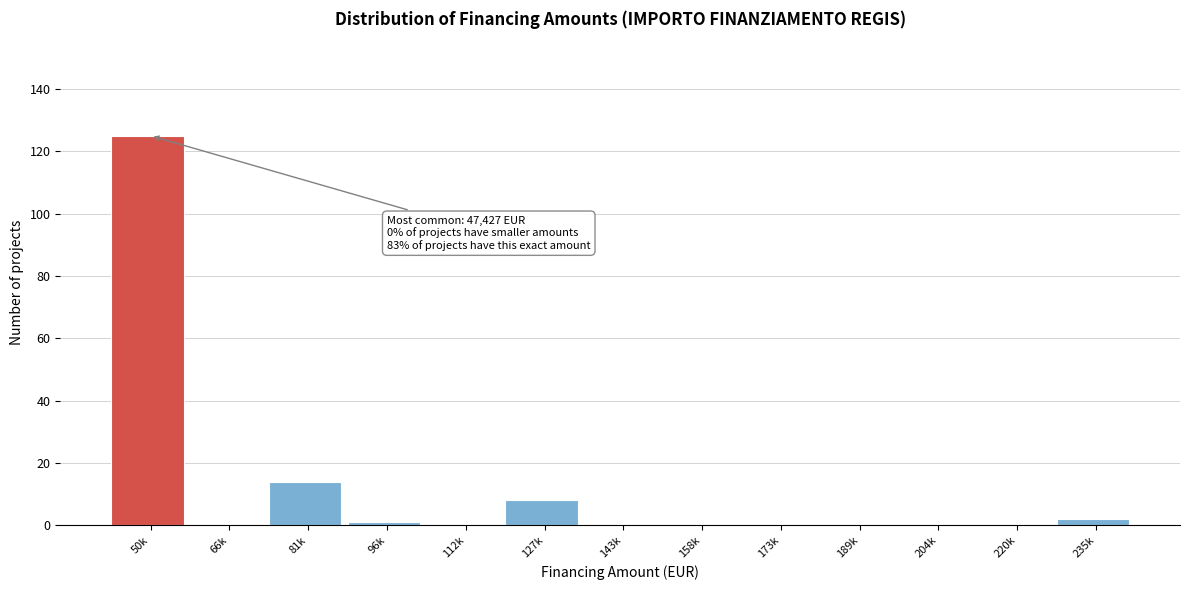

Reading left to right, transcribe all the data shown in this chart.

50k=125	66k=0	81k=14	96k=1	112k=0	127k=8	143k=0	158k=0	173k=0	189k=0	204k=0	220k=0	235k=2